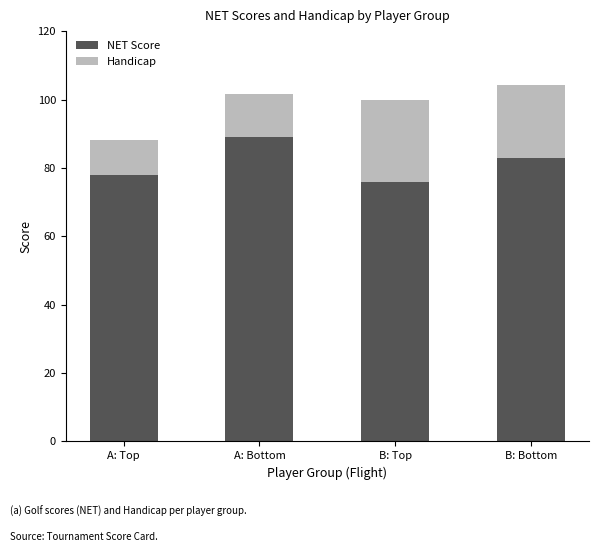

The value of NET Score at B: Top is 76.0. True or false?

True